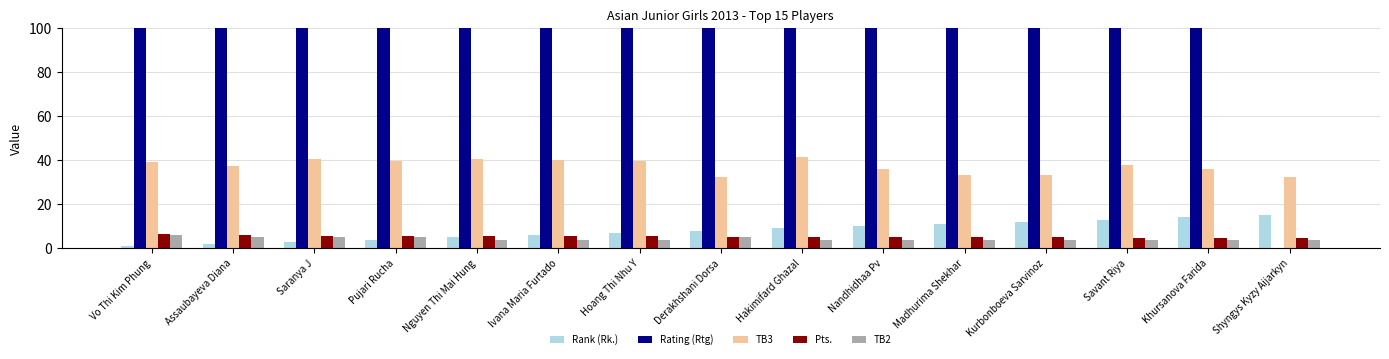

What position from the right is Vo Thi Kim Phung?

15